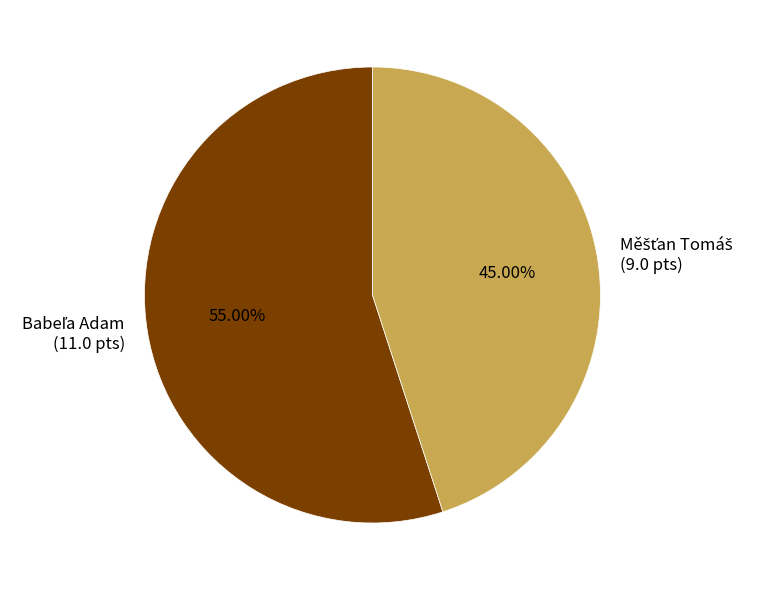

Is there a majority slice in this chart?

Yes